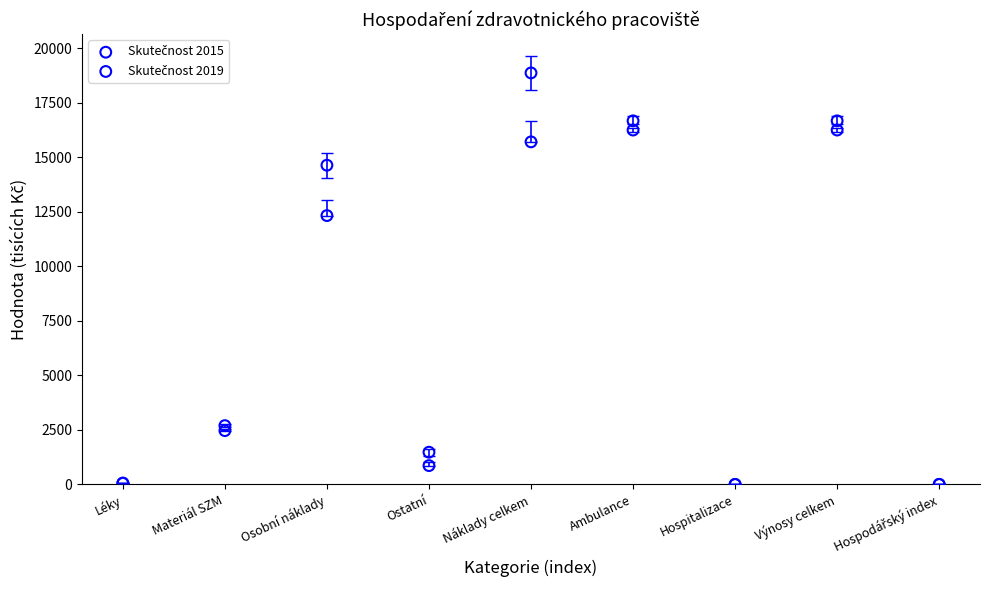

Across all series, what Y value is closest to 9435?

12328.6